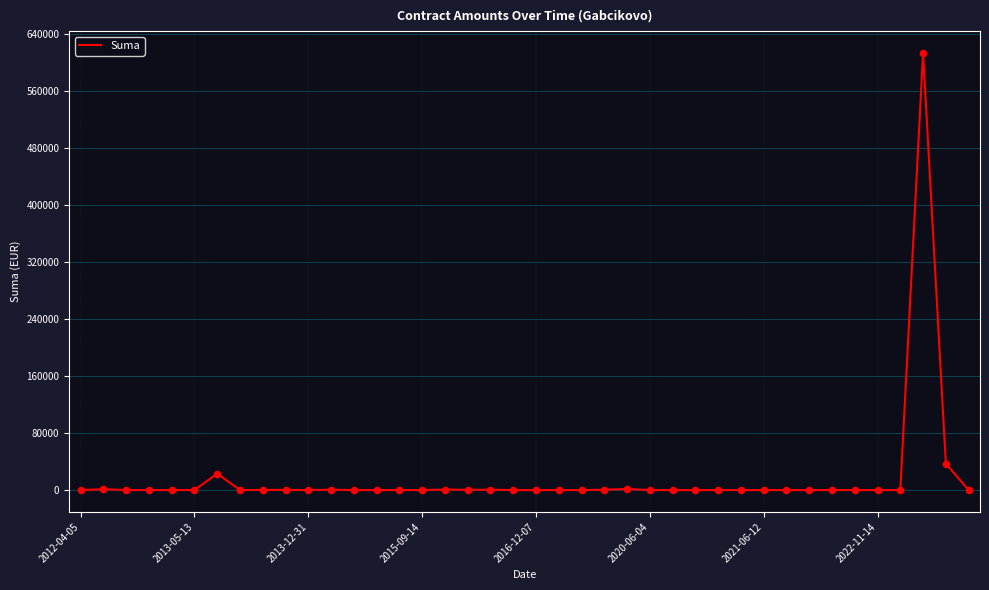

What is the difference between the maximum and minimum values?

613120.0